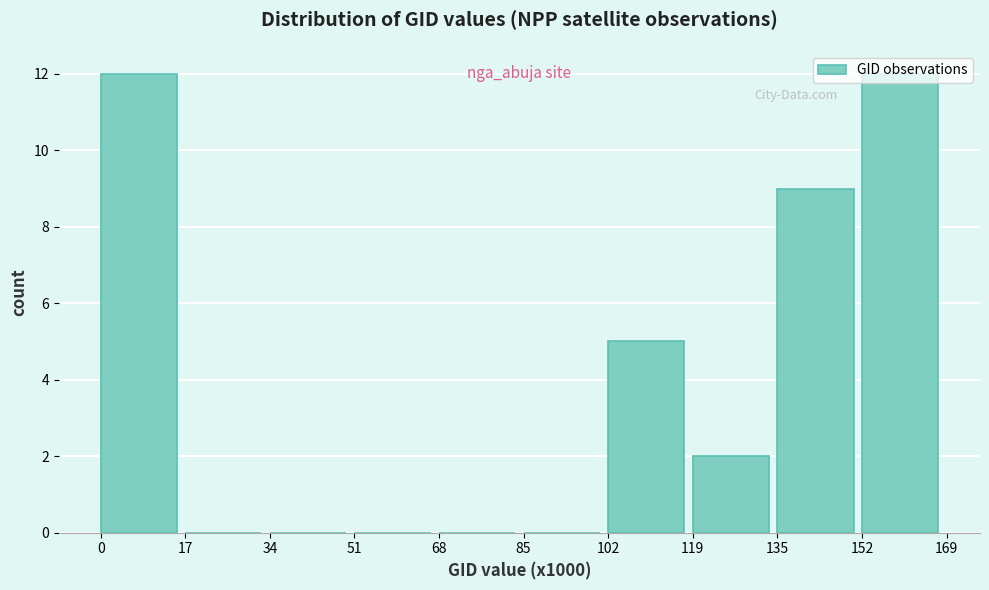

Between 68 and 152, which is larger?

152